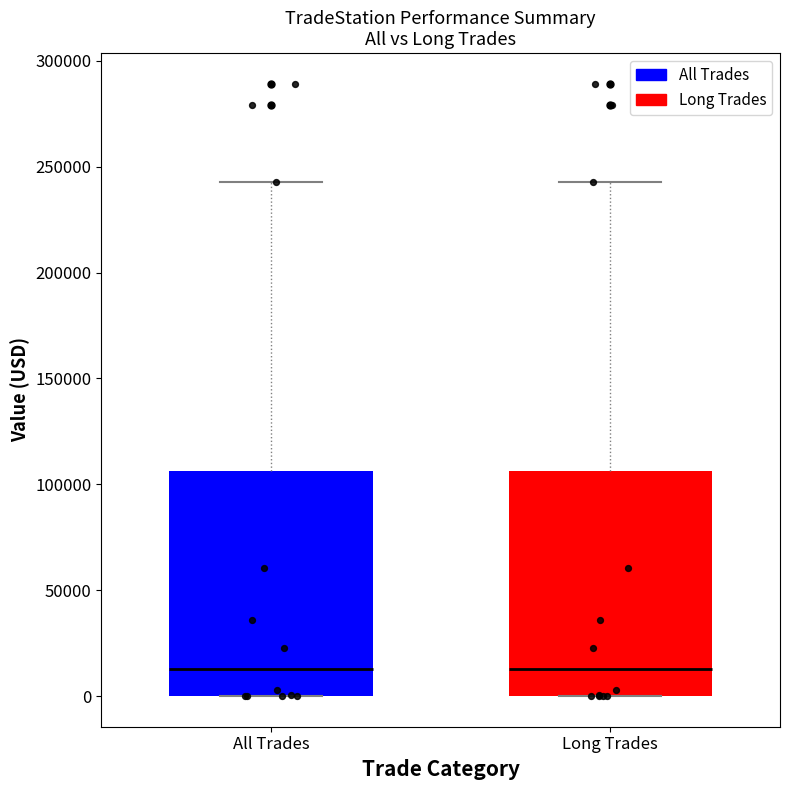

Where does the upper whisker of the box for Long Trades end on the y-axis? The values are not printed on the chart, so give them approximately, as read against the axis.

245000